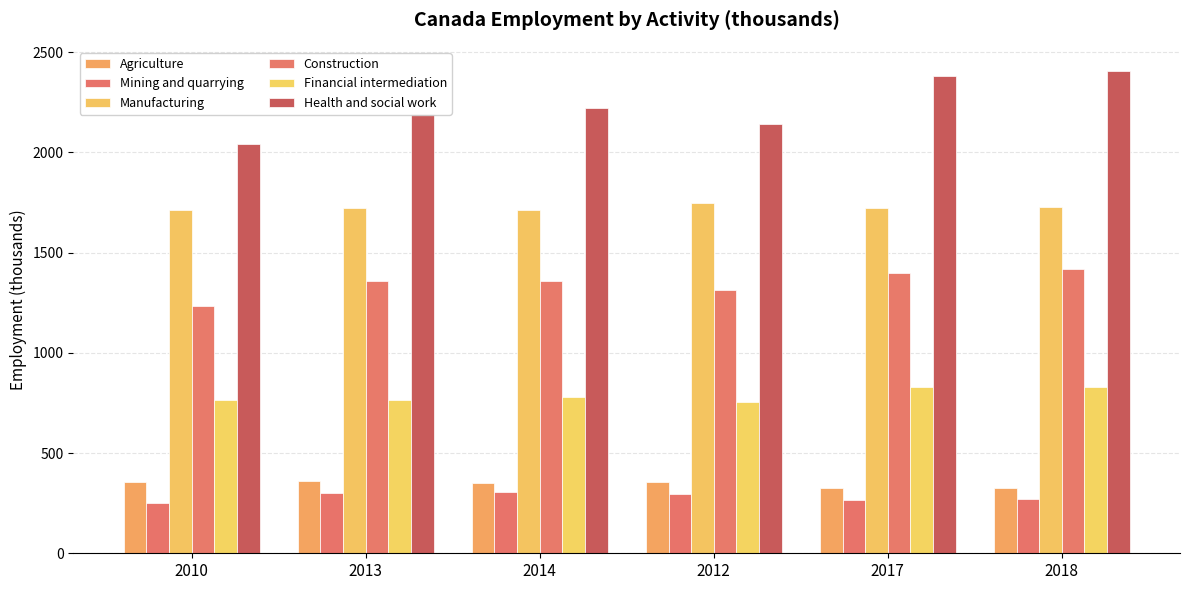

Reading left to right, transcribe all the data shown in this chart.

Agriculture: 354.3	361.1	350.8	353.8	324.6	324.6
Mining and quarrying: 252.2	300.2	307.5	296.5	264.2	272.3
Manufacturing: 1710.7	1723.1	1711.0	1746.5	1724.8	1728.4
Construction: 1232.2	1359.7	1361.0	1311.7	1397.2	1420.5
Financial intermediation: 764.6	767.2	779.7	755.7	831.4	828.8
Health and social work: 2041.6	2189.9	2219.7	2141.0	2383.2	2406.7